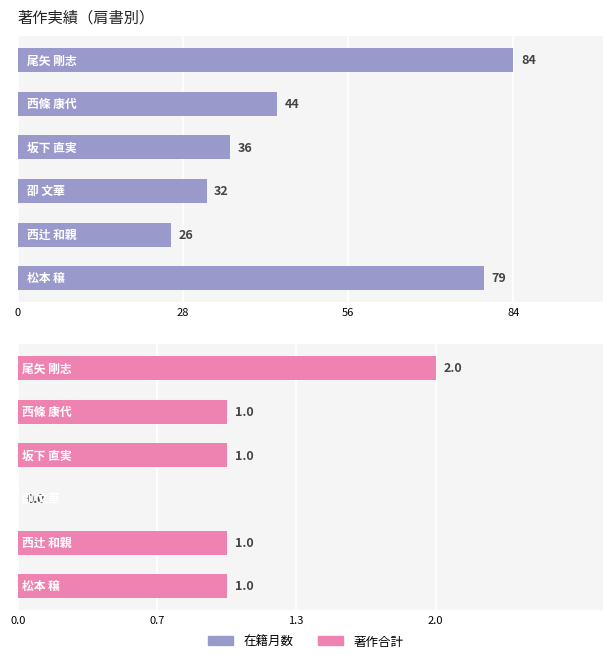

Reading left to right, list all the values displayed in this chart.

在籍月数: 尾矢 剛志
(准教授)=84	西條 康代
(助教)=44	坂下 直実
(教授)=36	卲 文華
(助教)=32	西辻 和親
(助教)=26	松本 穣
(講師)=79
著作合計: 尾矢 剛志
(准教授)=2	西條 康代
(助教)=1	坂下 直実
(教授)=1	卲 文華
(助教)=0	西辻 和親
(助教)=1	松本 穣
(講師)=1